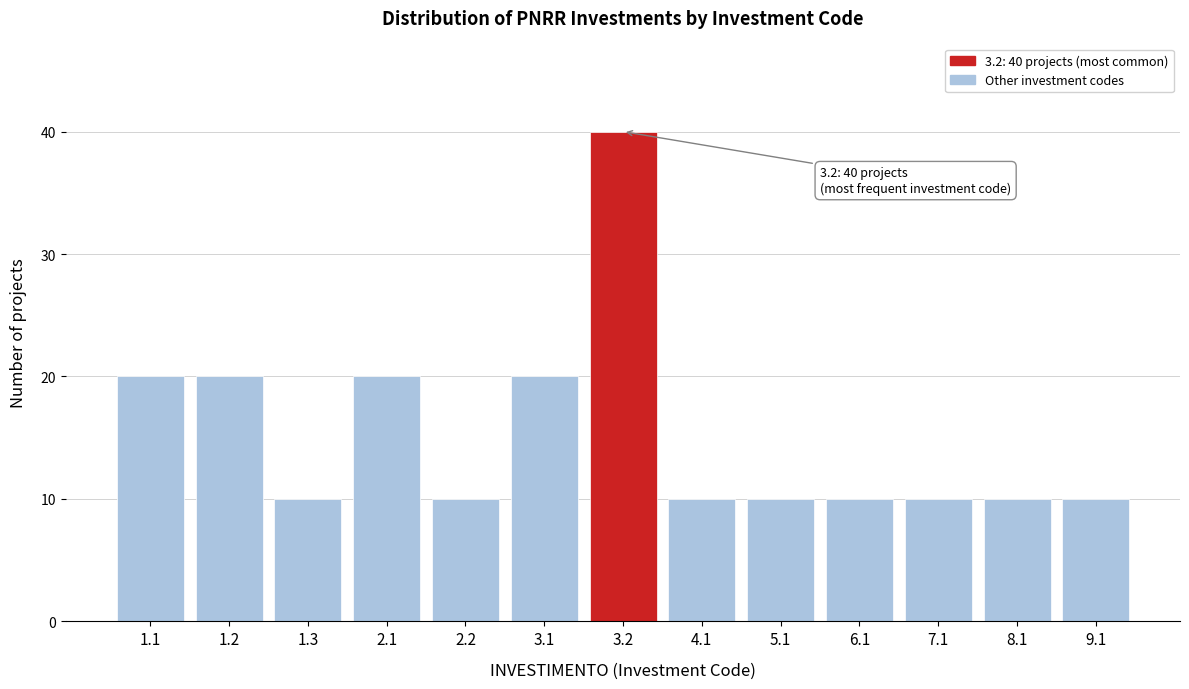

Reading left to right, transcribe all the data shown in this chart.

20	20	10	20	10	20	40	10	10	10	10	10	10